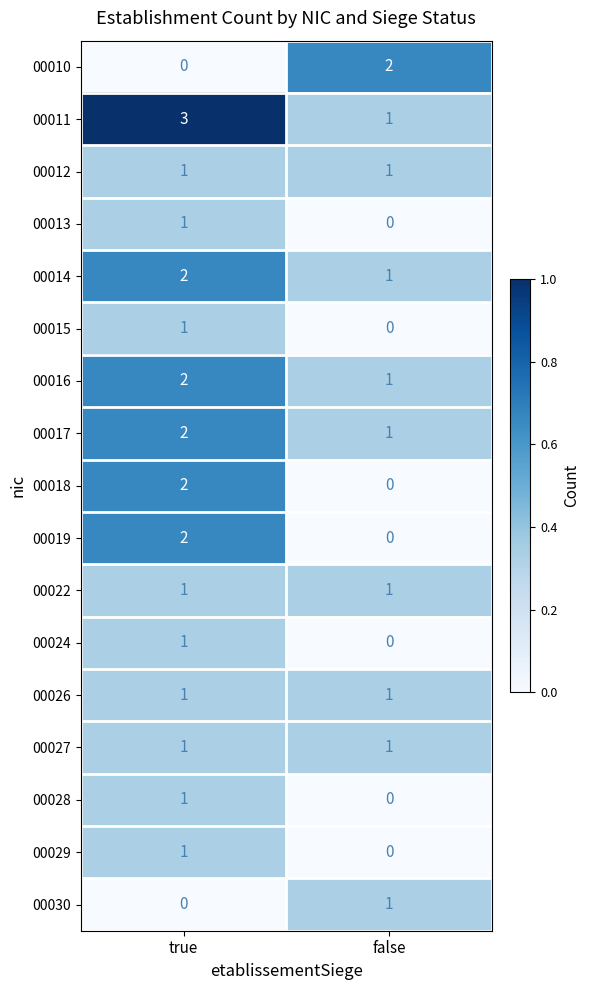

The 00026 series shows 2 at false. True or false?

False